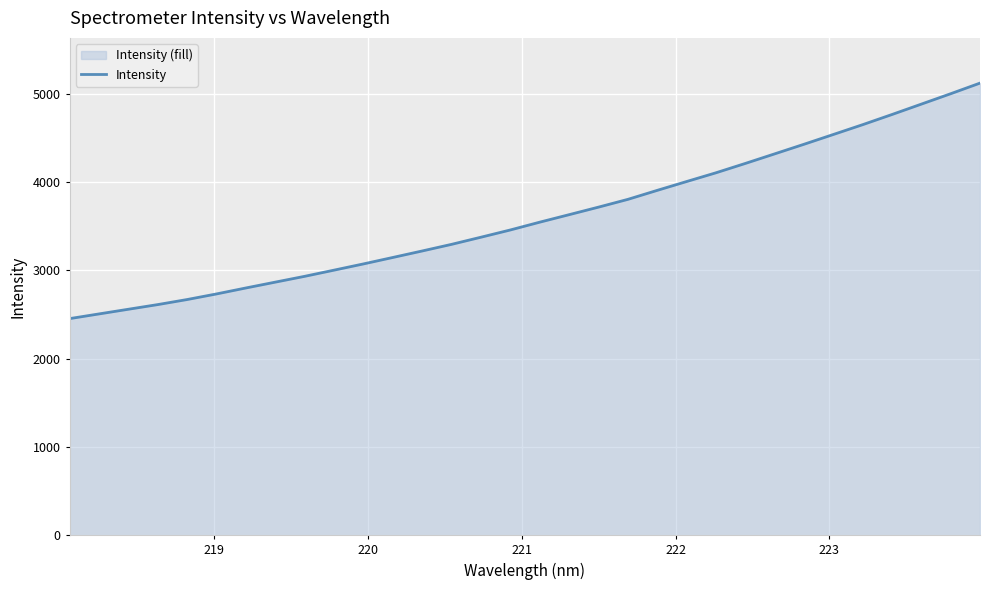

What is the greatest value displayed?

5121.5